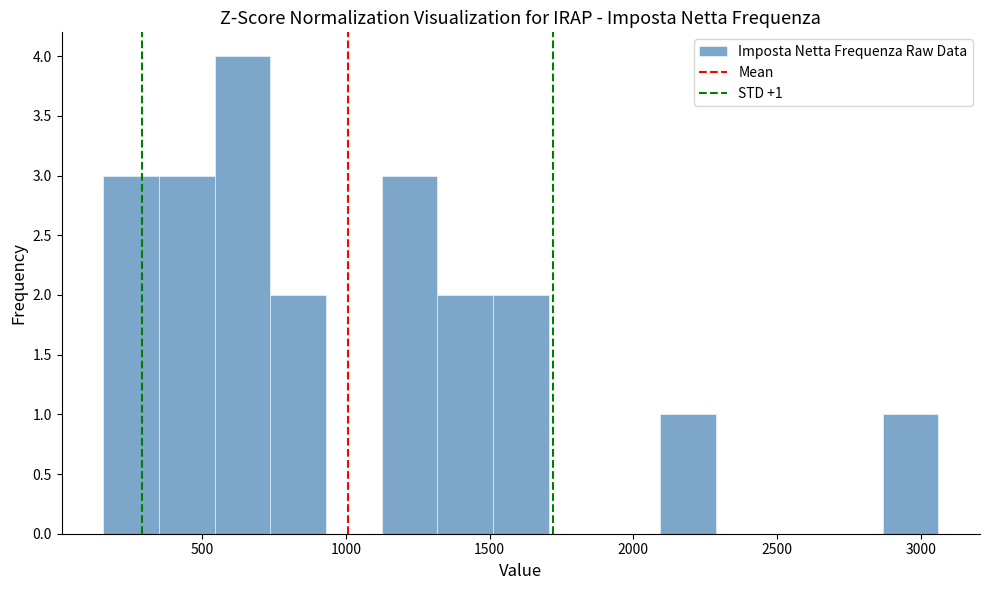

Around what value on the x-axis is the tallest bar? Give the approximate position of its centre, as read against the axis.

650